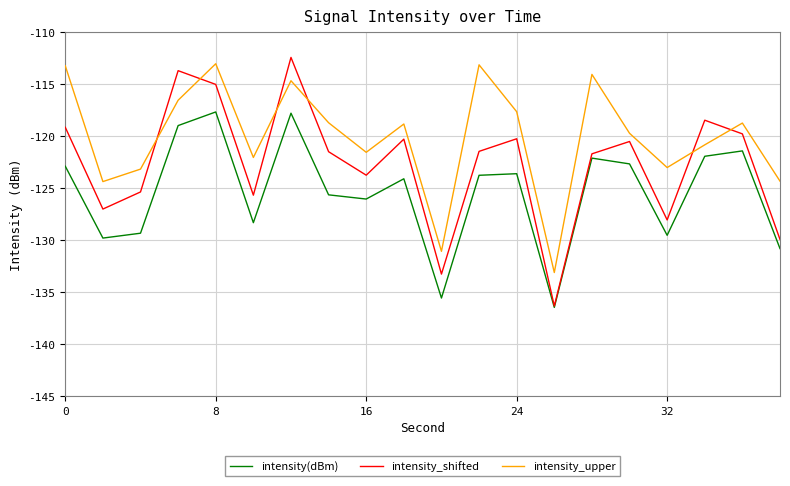

Which series has the largest total across all categories?

intensity_upper